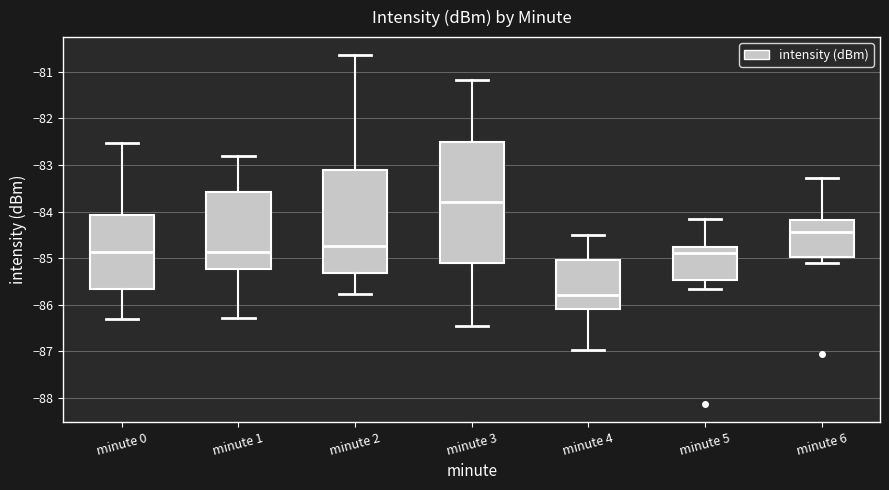

Reading left to right, transcribe this box plot: for each box, give where its median line is, the range the box spans, and where its two whiskers end, as read against the y-axis. The values are not printed on the chart, so give them approximately, as read against the axis.

minute 0: median -84.9, box -85.7 to -84.1, whiskers -86.3 to -82.5
minute 1: median -84.9, box -85.2 to -83.6, whiskers -86.3 to -82.8
minute 2: median -84.7, box -85.3 to -83.1, whiskers -85.8 to -80.6
minute 3: median -83.8, box -85.1 to -82.5, whiskers -86.5 to -81.2
minute 4: median -85.8, box -86.1 to -85.0, whiskers -87.0 to -84.5
minute 5: median -84.9, box -85.5 to -84.8, whiskers -85.7 to -84.1
minute 6: median -84.4, box -85.0 to -84.2, whiskers -85.1 to -83.3